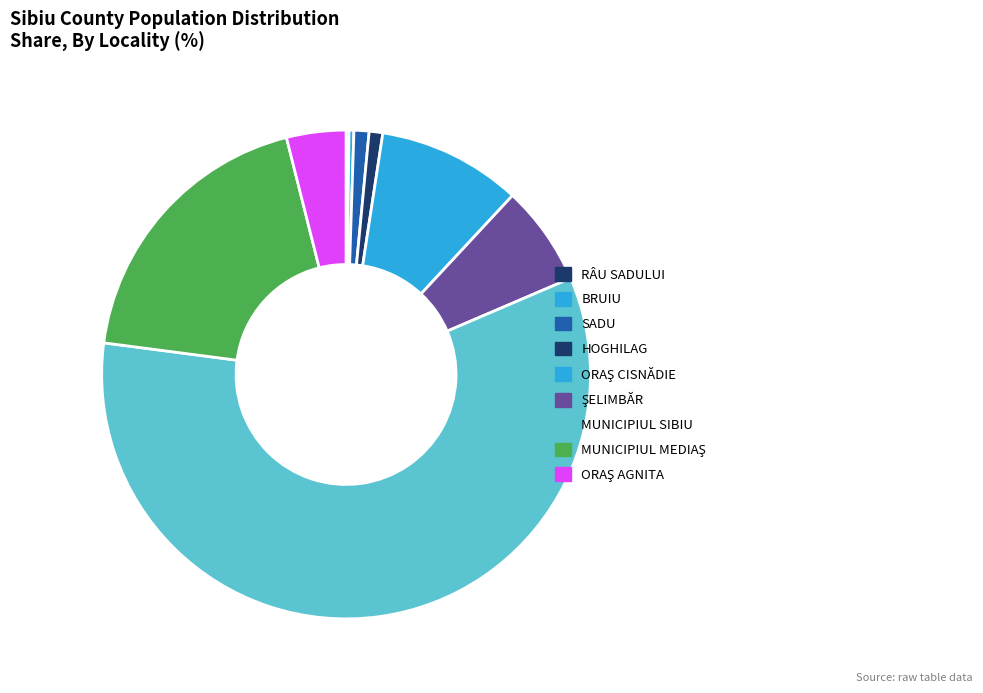

To the nearest percent, what is the difference between the HOGHILAG and MUNICIPIUL MEDIAŞ slice percentages?

18%